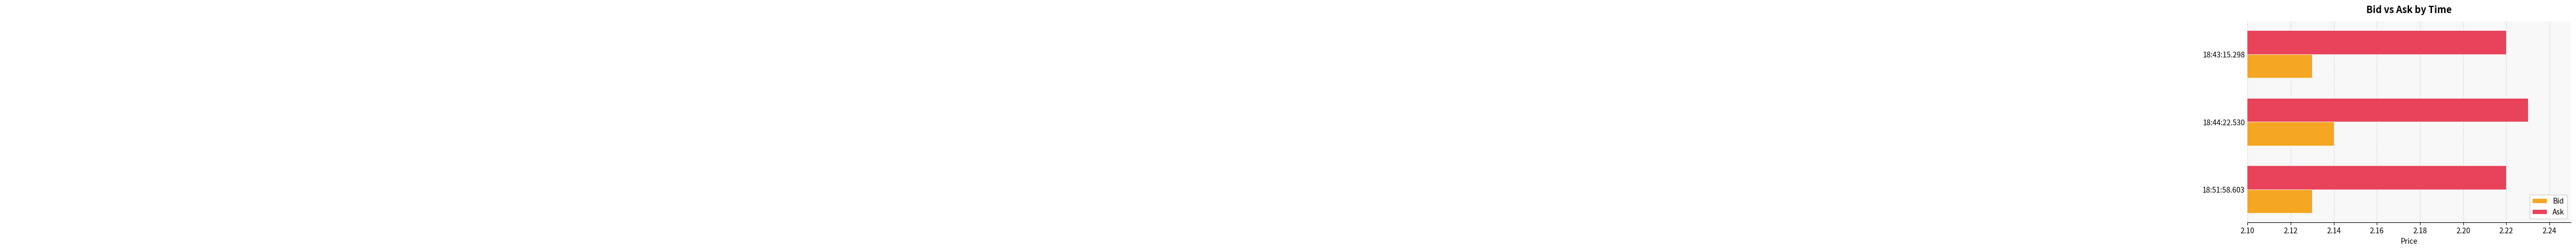

What is the sum of the Ask values at 18:43:15.298 and 18:51:58.603?

4.4